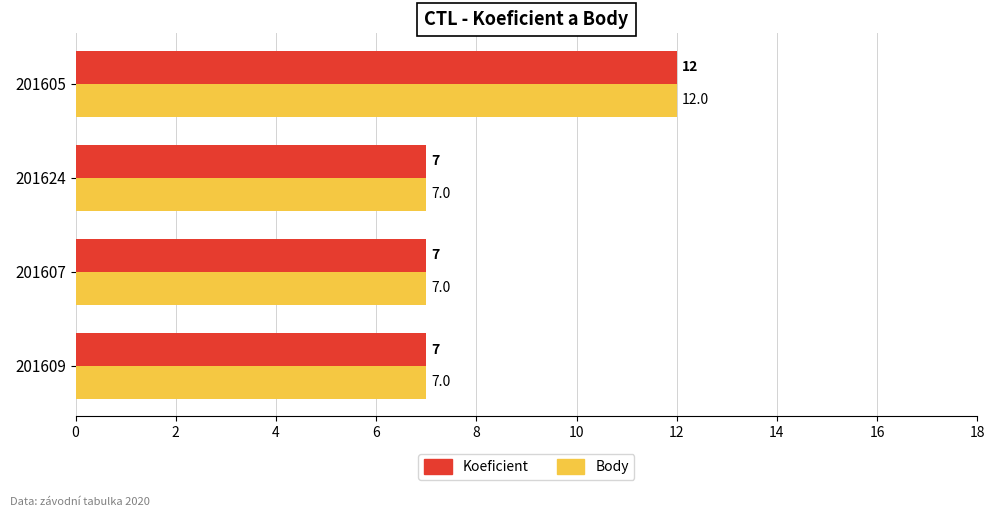

Which category has the highest value in the Body series?

201605